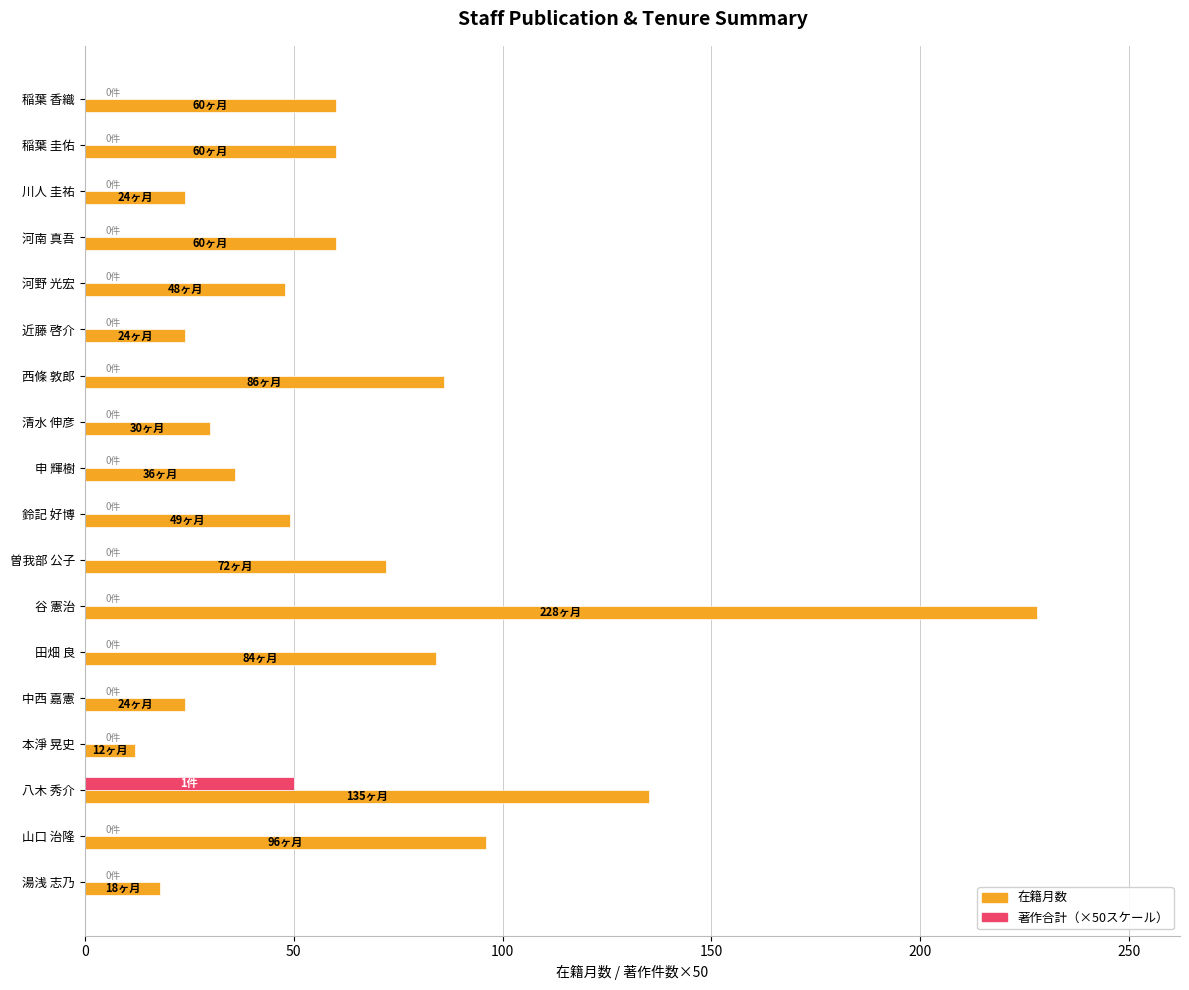

Which category has the highest value across all series?

谷 憲治